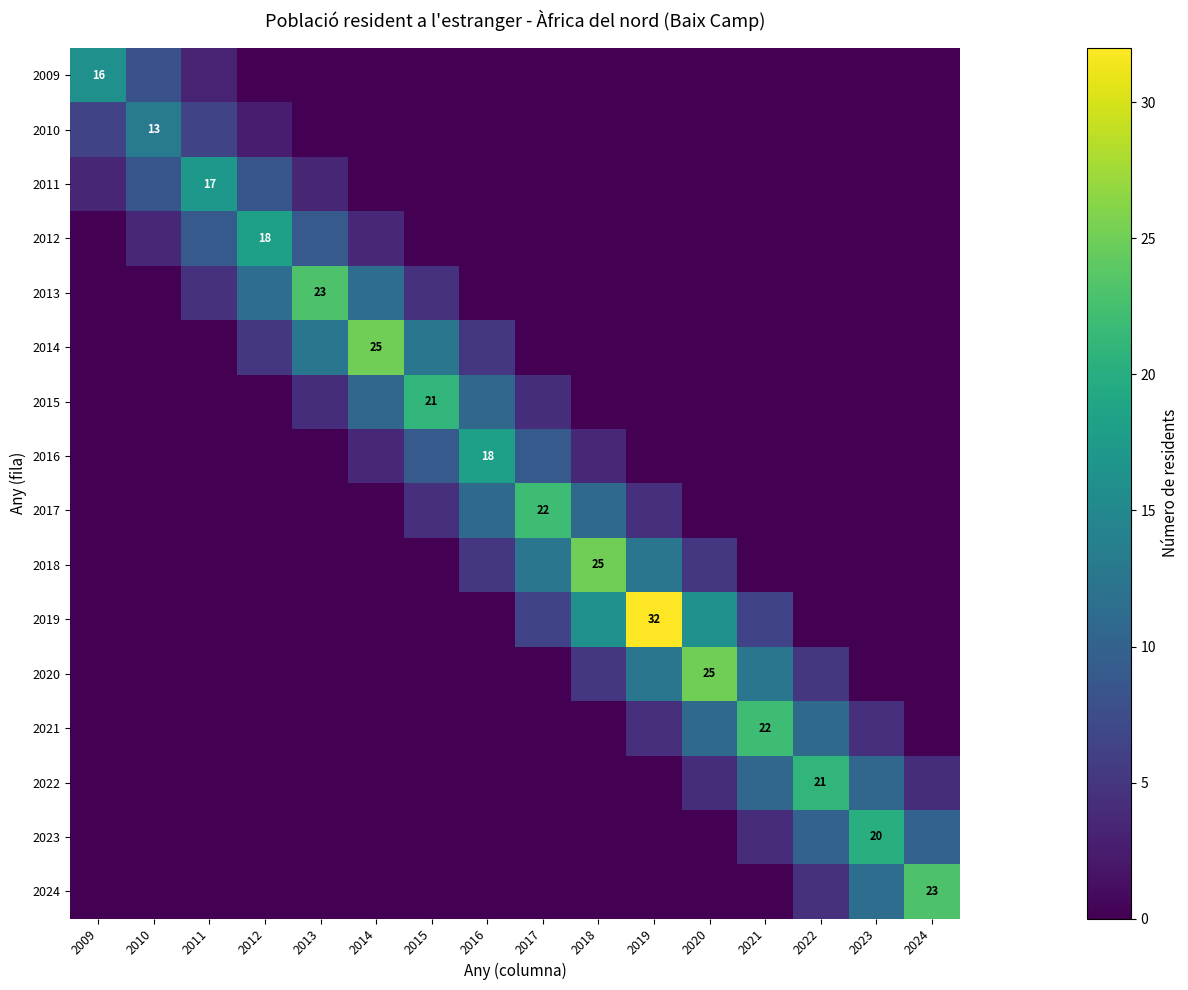

Which series changed the most between 2010 and 2016?

2016